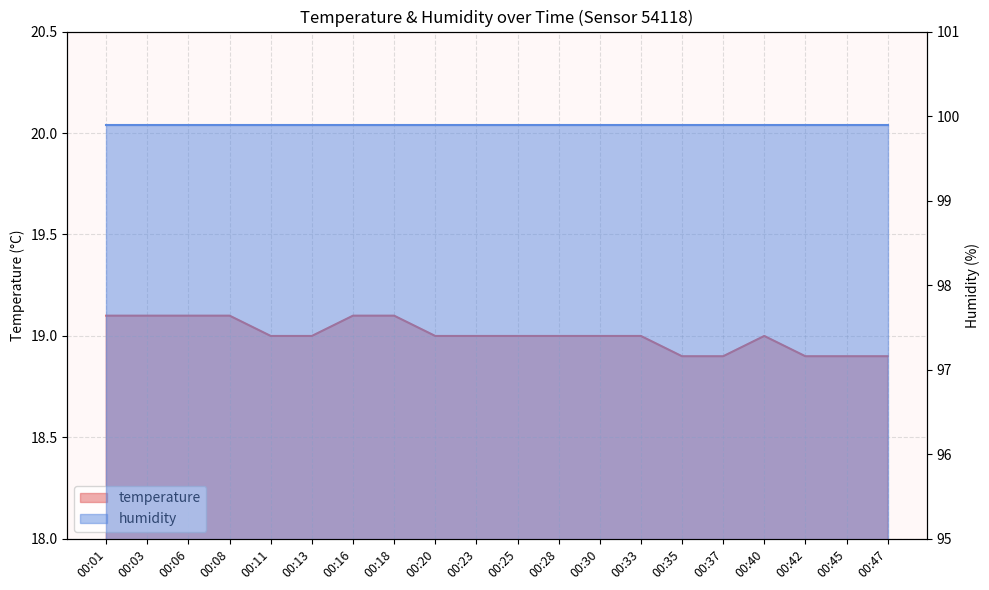

Where is the data nearest to the value 19?

00:11